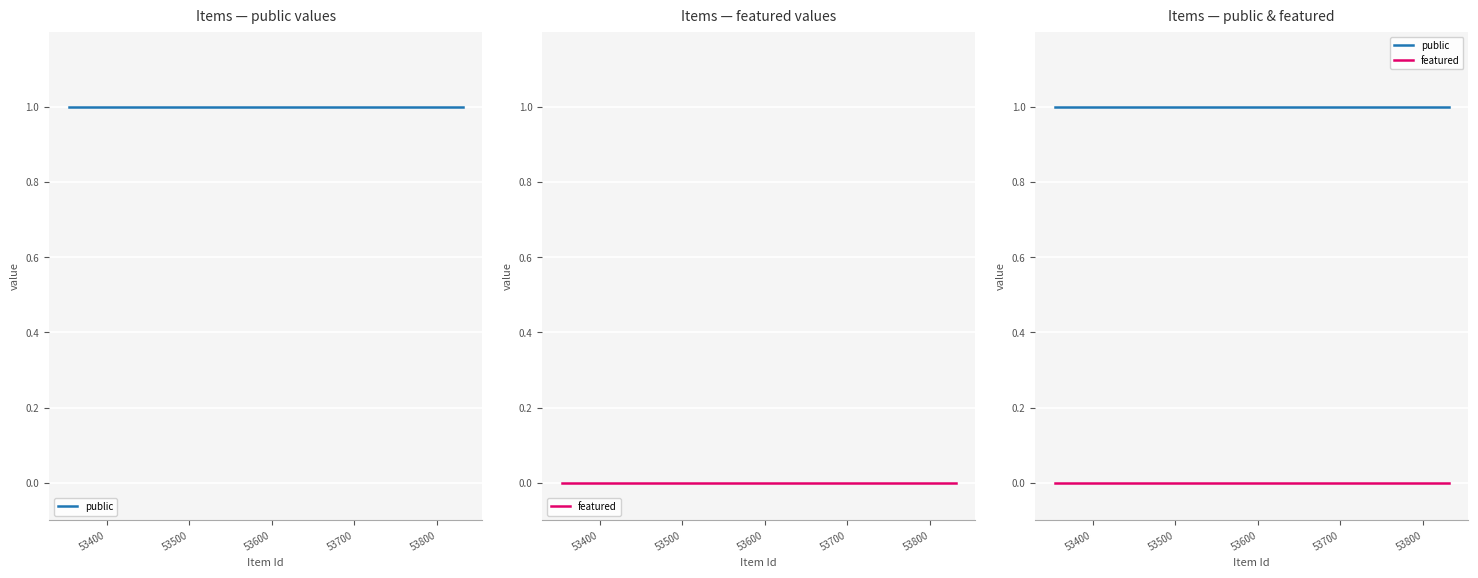

What are all the series names shown in the legend?

public, featured